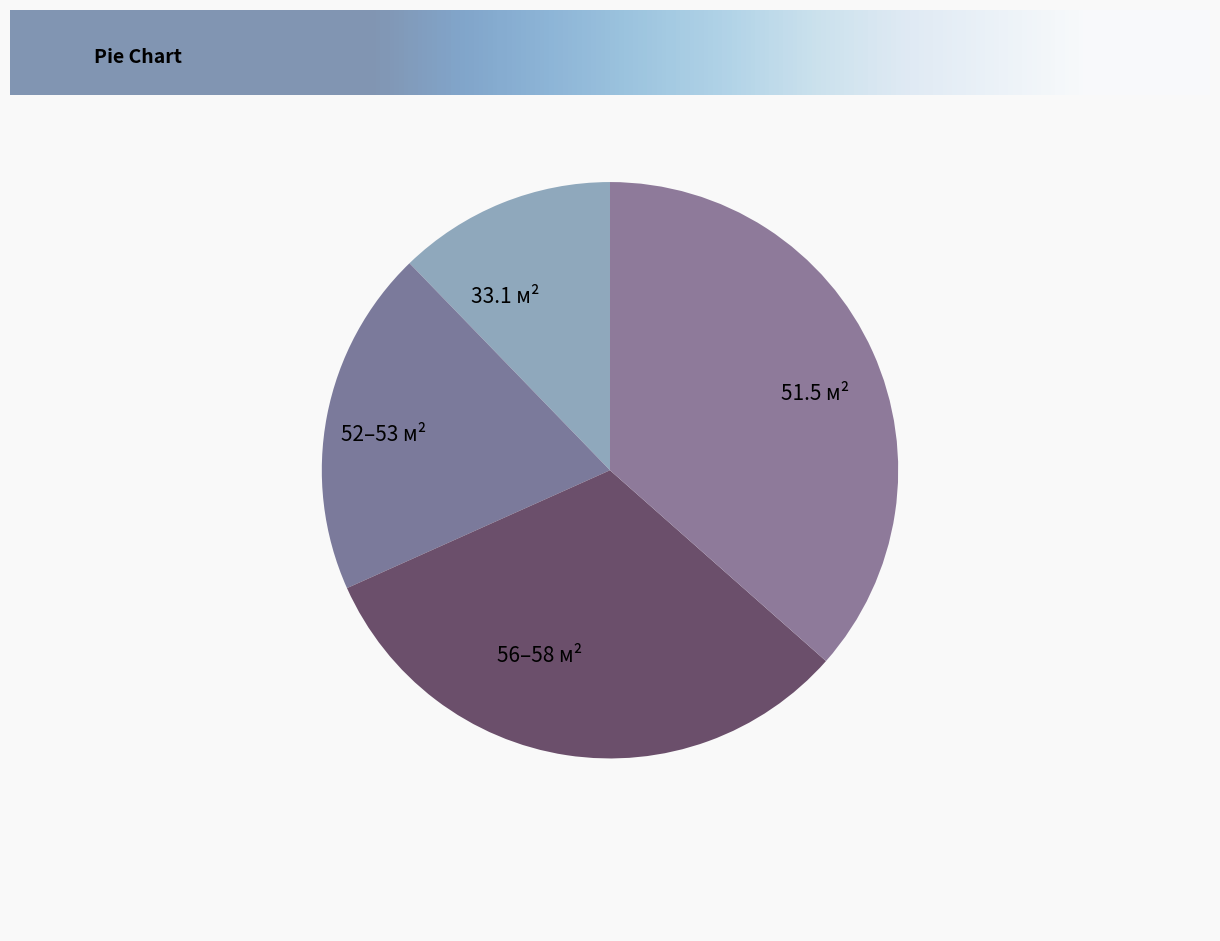

Does any single category account for the majority?

No